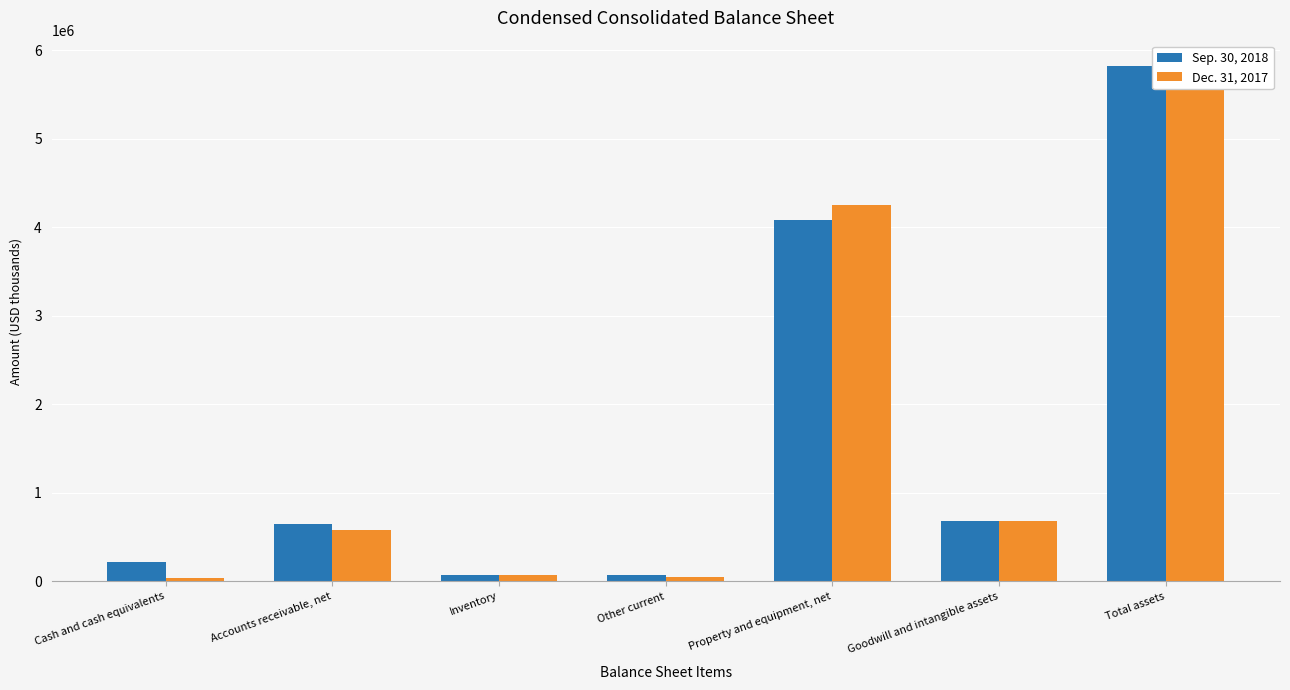

Between Accounts receivable, net and Total assets, which series saw the biggest shift?

Dec. 31, 2017